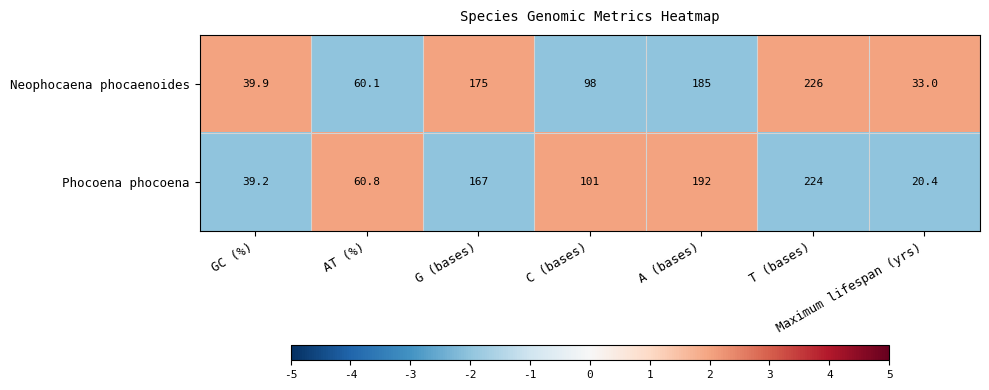

What is the average value of the Neophocaena phocaenoides series?

116.7